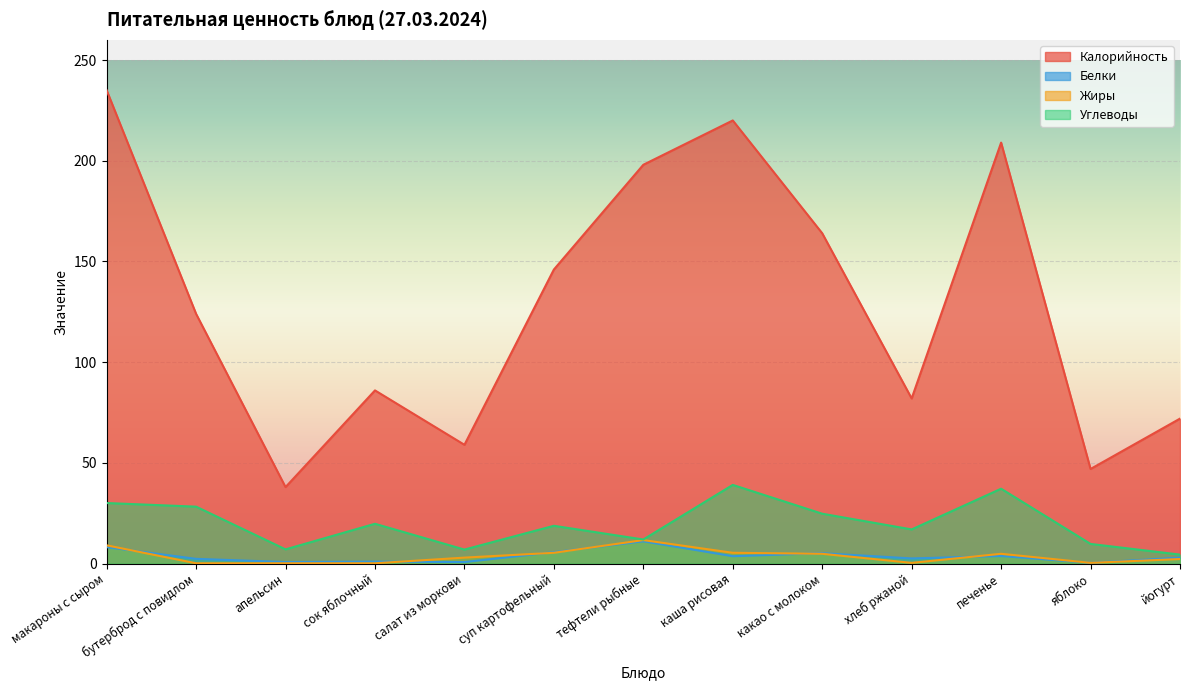

What is the greatest value displayed?

235.0